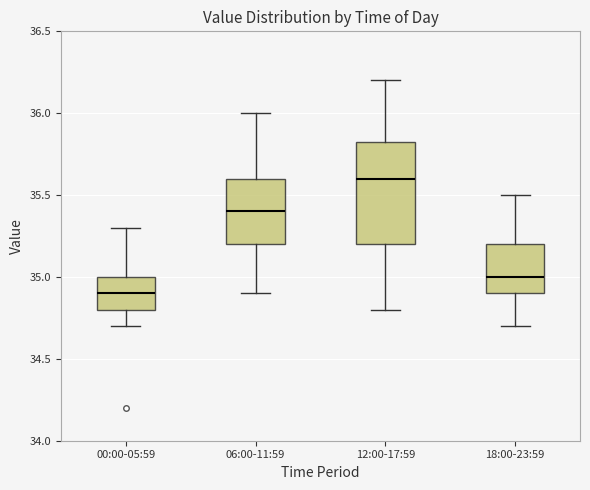

Reading left to right, read every box against the y-axis: the position of its median line, the range the box covers, and the ends of its whiskers. The values are not printed on the chart, so give them approximately, as read against the axis.

00:00-05:59: median 34.90, box 34.80 to 35.00, whiskers 34.70 to 35.30
06:00-11:59: median 35.40, box 35.20 to 35.60, whiskers 34.90 to 36.00
12:00-17:59: median 35.60, box 35.20 to 35.85, whiskers 34.80 to 36.20
18:00-23:59: median 35.00, box 34.90 to 35.20, whiskers 34.70 to 35.50